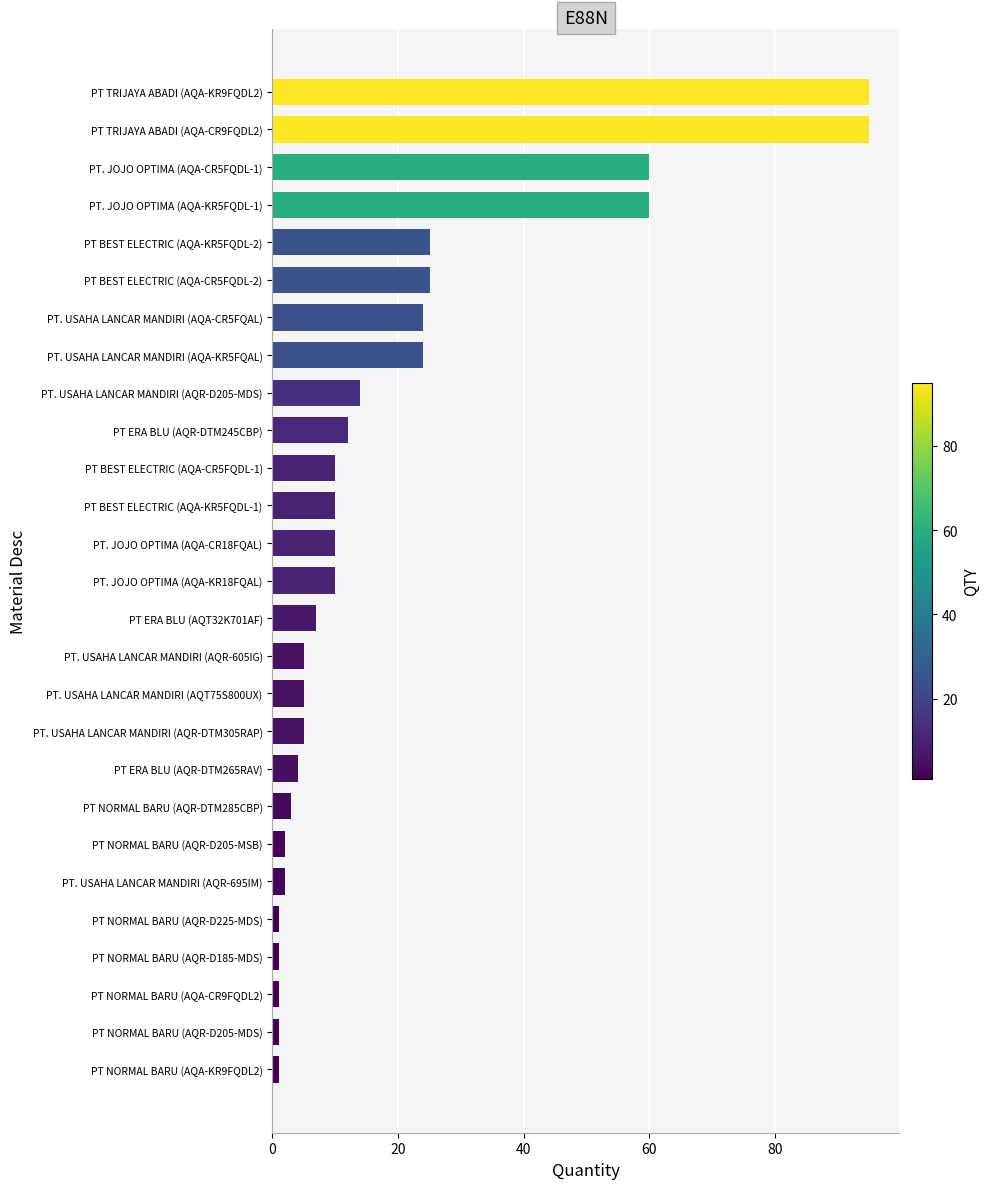

The value at PT. USAHA LANCAR MANDIRI (AQR-D205-MDS) is 22. True or false?

False